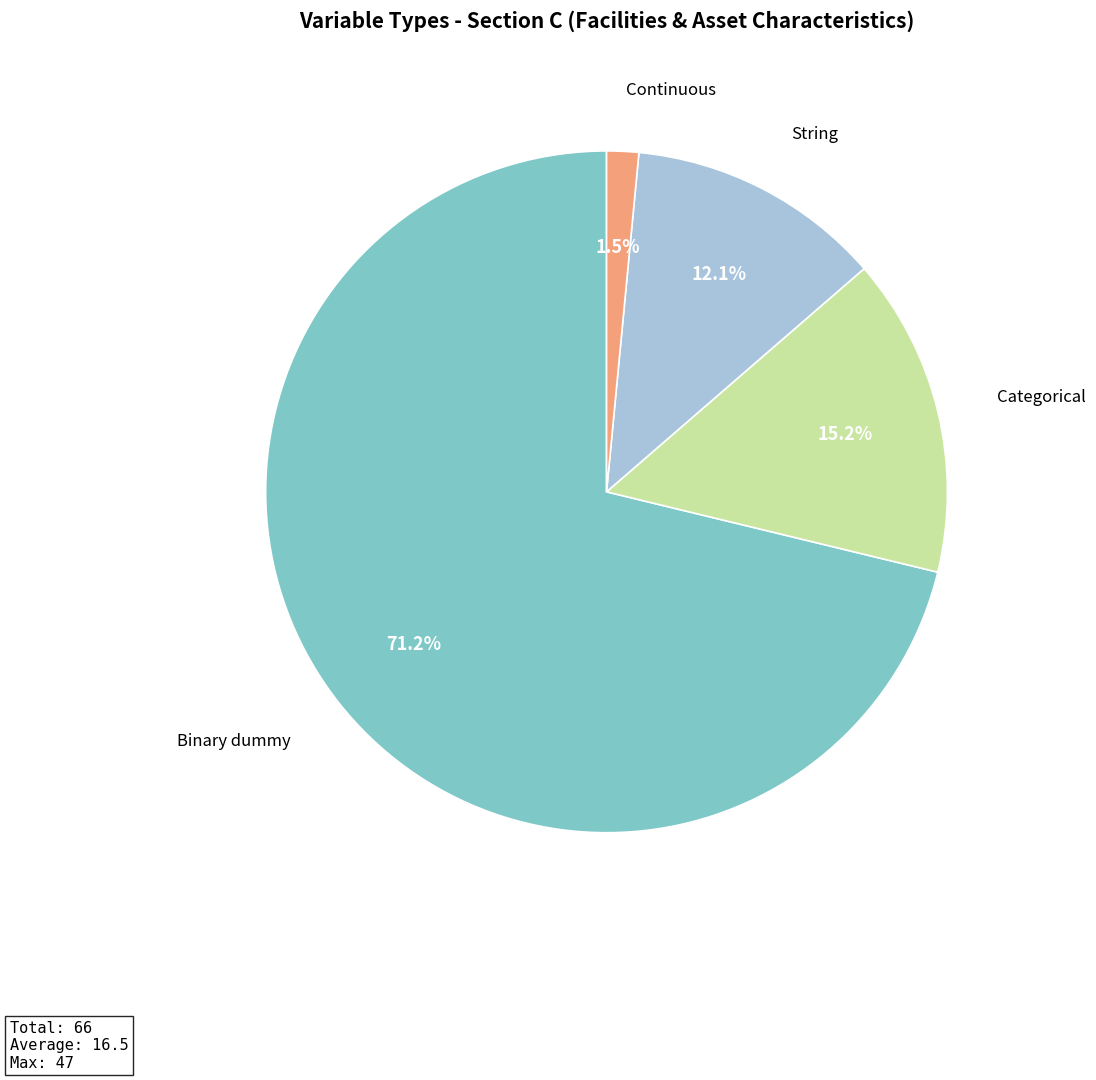

To the nearest percent, what is the average slice percentage?

25%